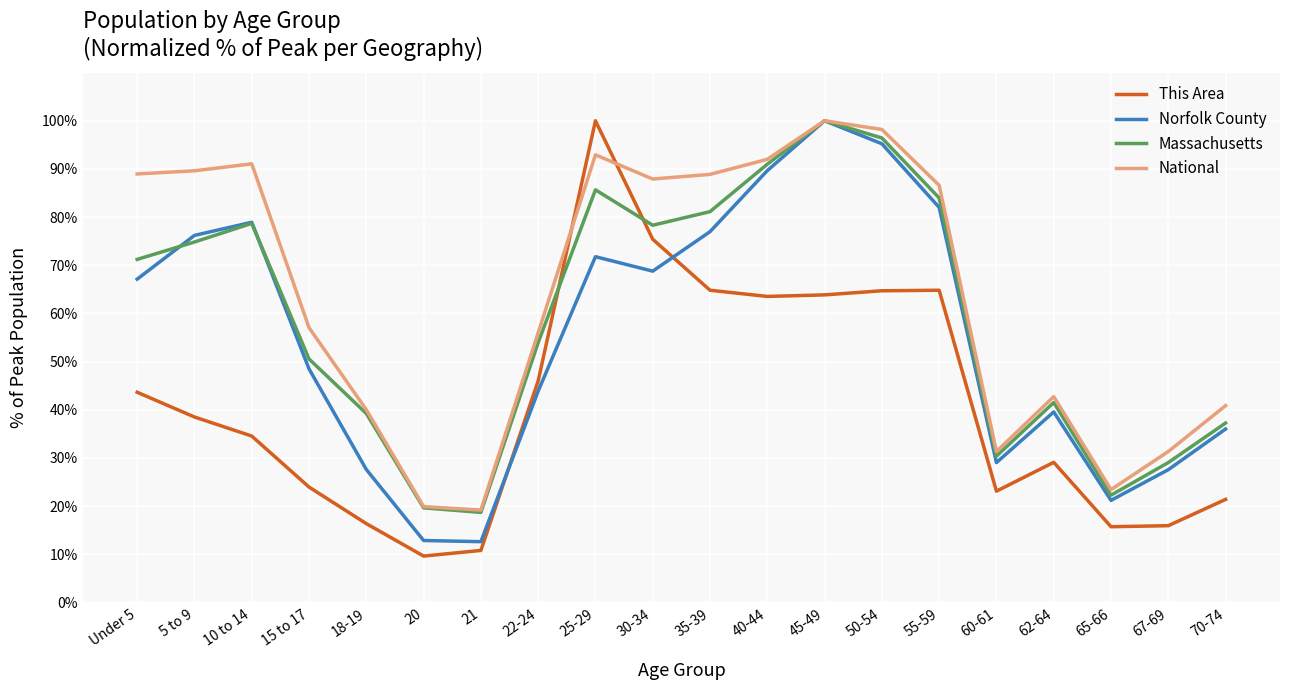

What is the difference between the highest and lowest values at 60-61?

8.2